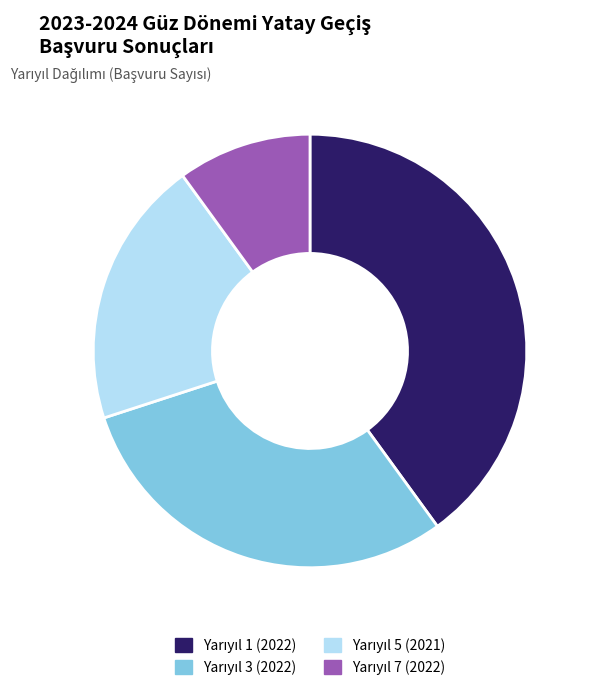

Does any single category account for the majority?

No